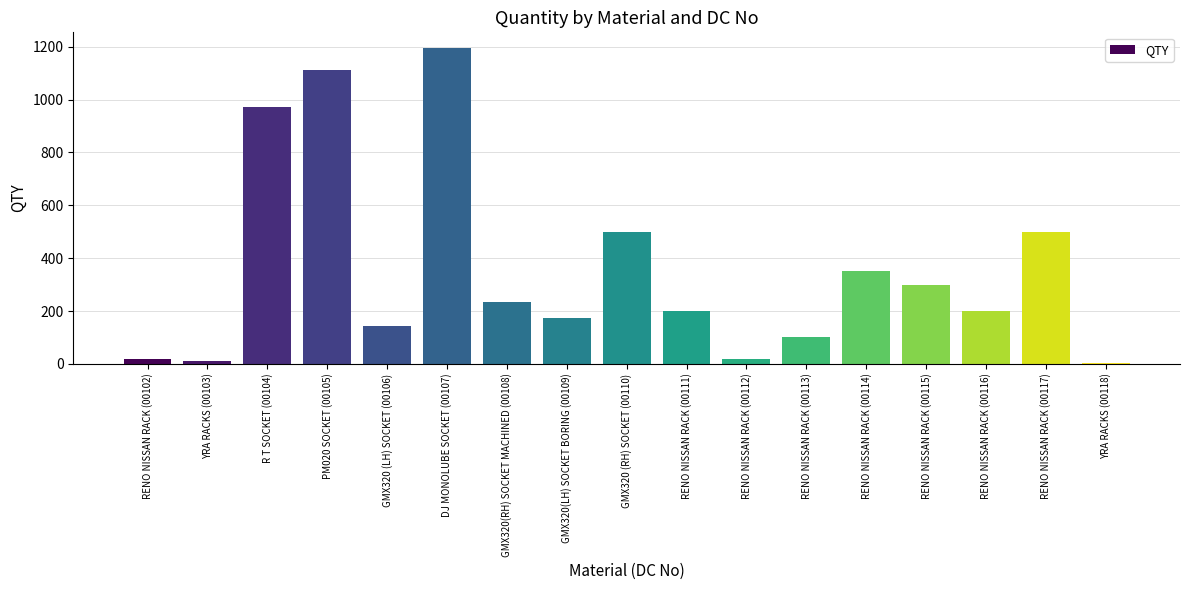

Is it true that the value at R T SOCKET (00104) is 974?

True